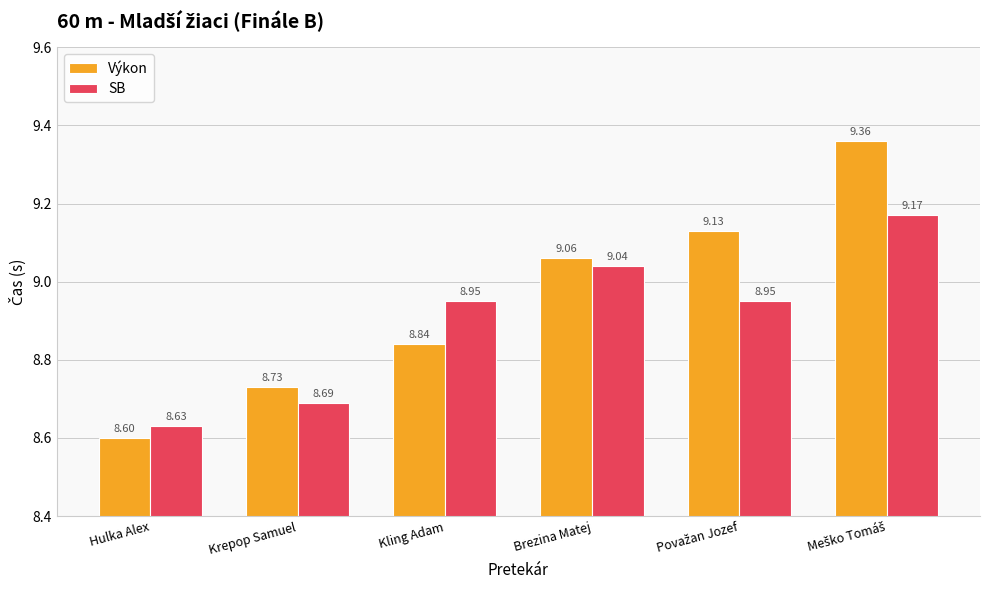

At which label is Výkon closest to 8?

Hulka Alex